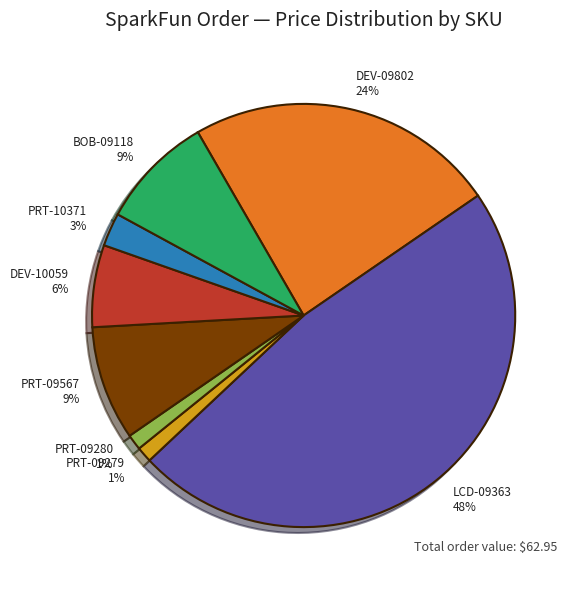

Which slice is the largest?

LCD-09363